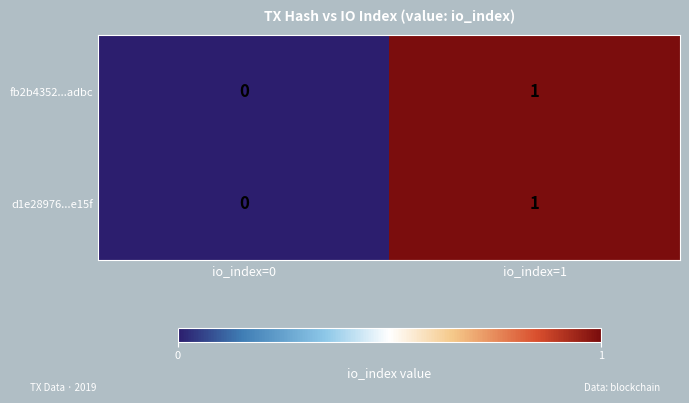

Reading left to right, list all the values displayed in this chart.

fb2b4352...adbc: io_index=0=0	io_index=1=1
d1e28976...e15f: io_index=0=0	io_index=1=1